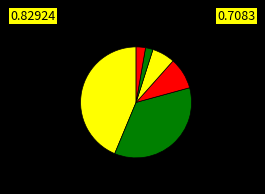

Count the number of slices in the pie.

6